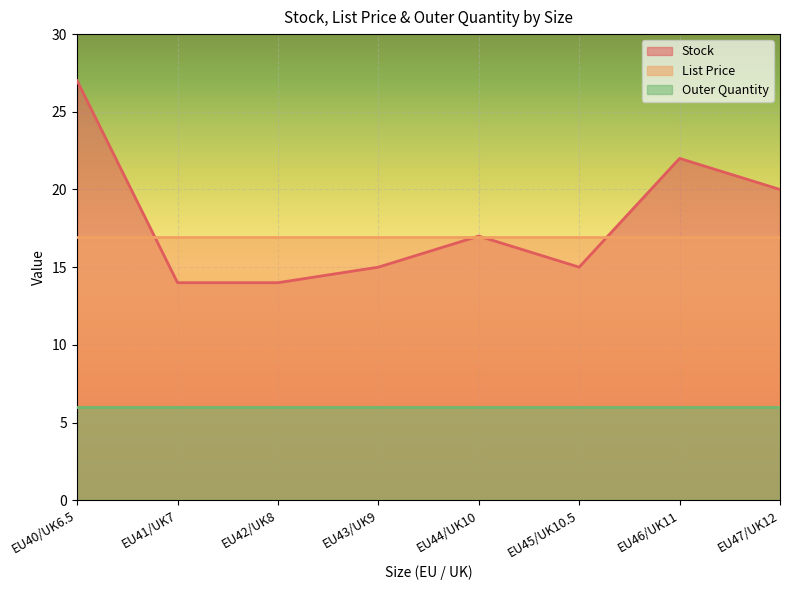

Reading left to right, list all the values displayed in this chart.

Stock: EU40/UK6.5=27.0	EU41/UK7=14.0	EU42/UK8=14.0	EU43/UK9=15.0	EU44/UK10=17.0	EU45/UK10.5=15.0	EU46/UK11=22.0	EU47/UK12=20.0
List Price: EU40/UK6.5=16.9	EU41/UK7=16.9	EU42/UK8=16.9	EU43/UK9=16.9	EU44/UK10=16.9	EU45/UK10.5=16.9	EU46/UK11=16.9	EU47/UK12=16.9
Outer Quantity: EU40/UK6.5=6.0	EU41/UK7=6.0	EU42/UK8=6.0	EU43/UK9=6.0	EU44/UK10=6.0	EU45/UK10.5=6.0	EU46/UK11=6.0	EU47/UK12=6.0